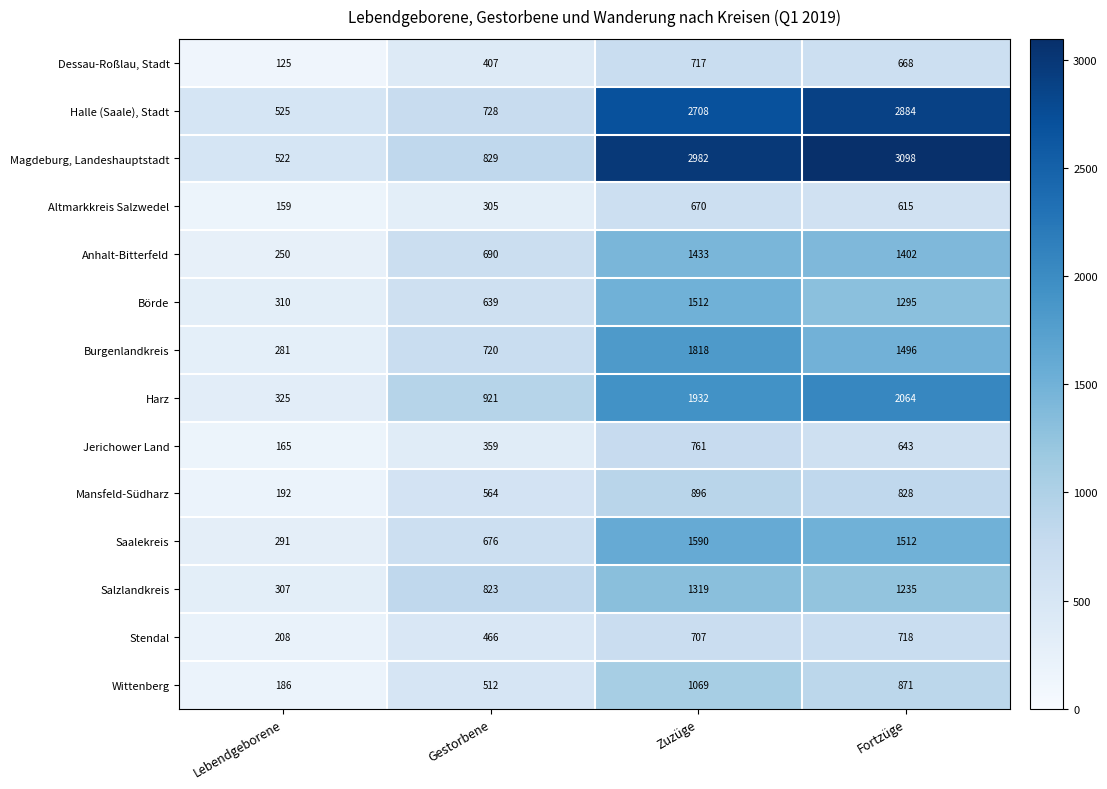

How many data points in Magdeburg, Landeshauptstadt are less than 2982?

2